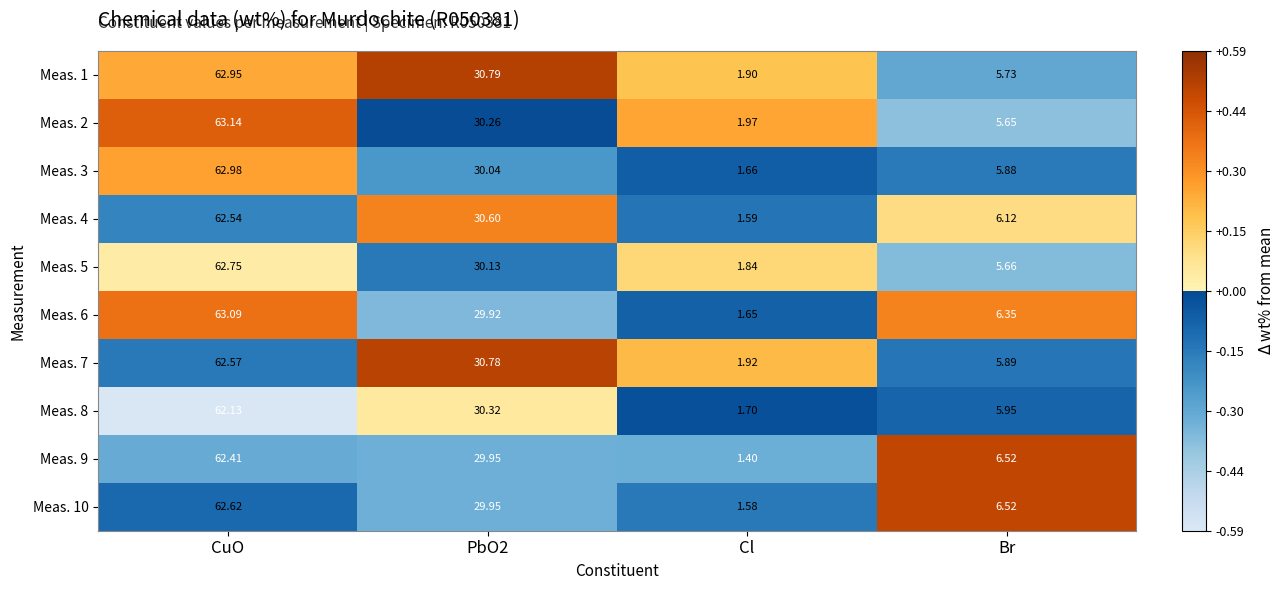

What is the spread (max minus min) of values at Cl?

0.6